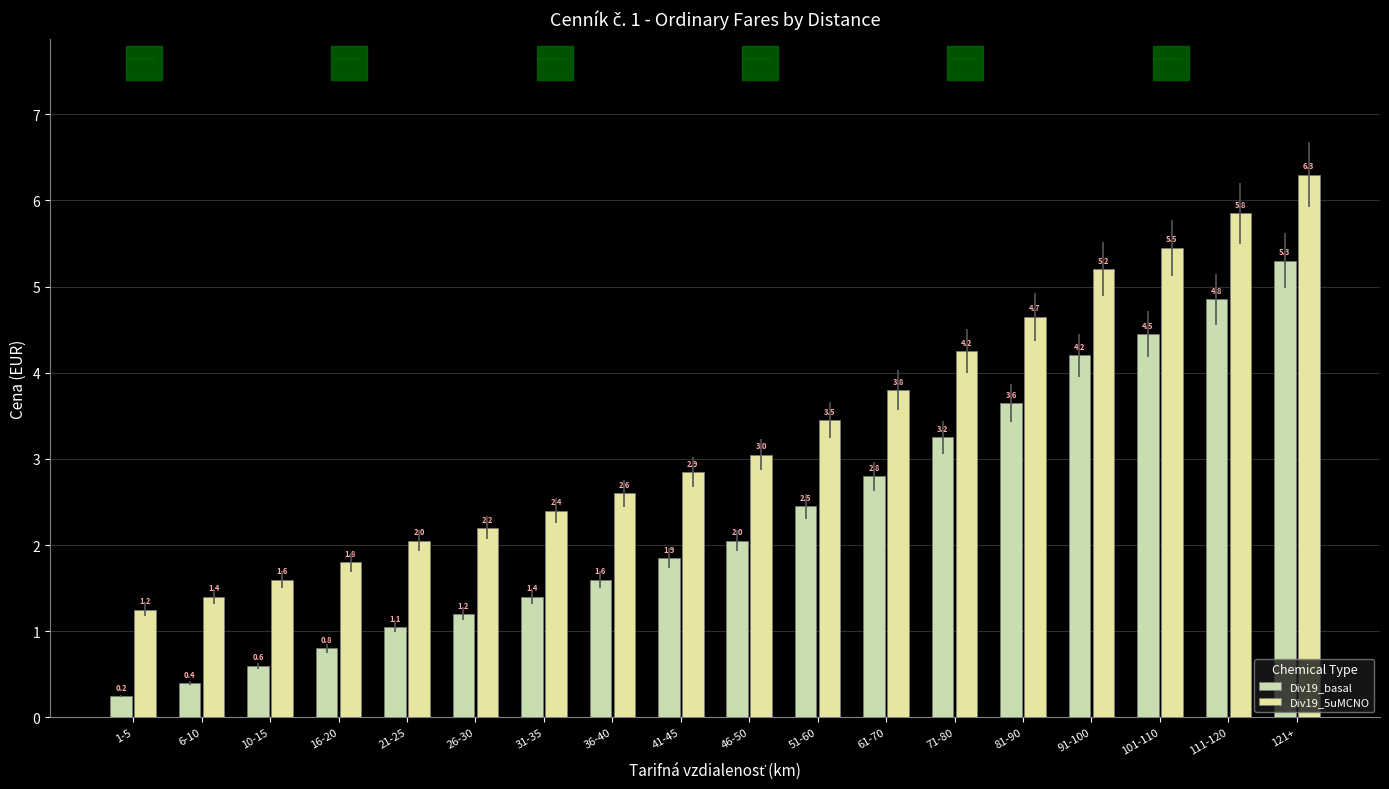

Which series has the largest total across all categories?

Div19_5uMCNO